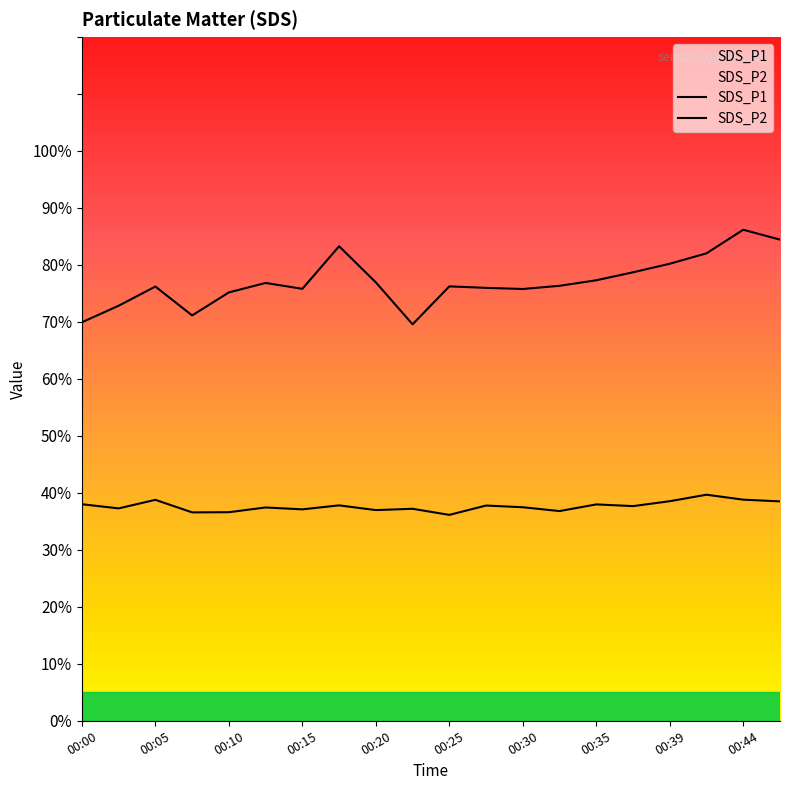

What is the total value across all series at 00:08?

107.7